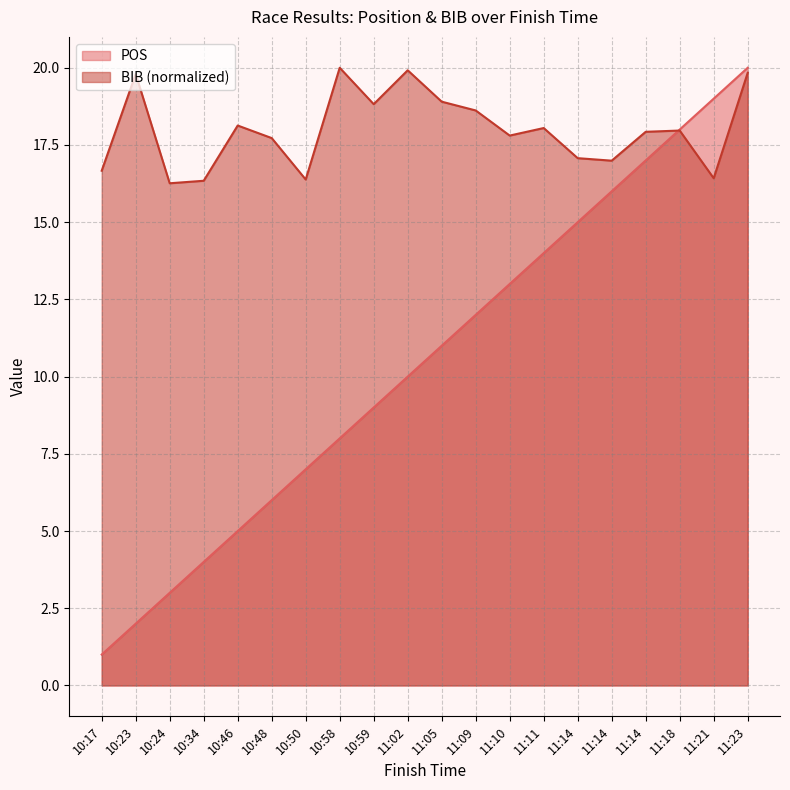

At how many categories does at least one series exceed 1?

20